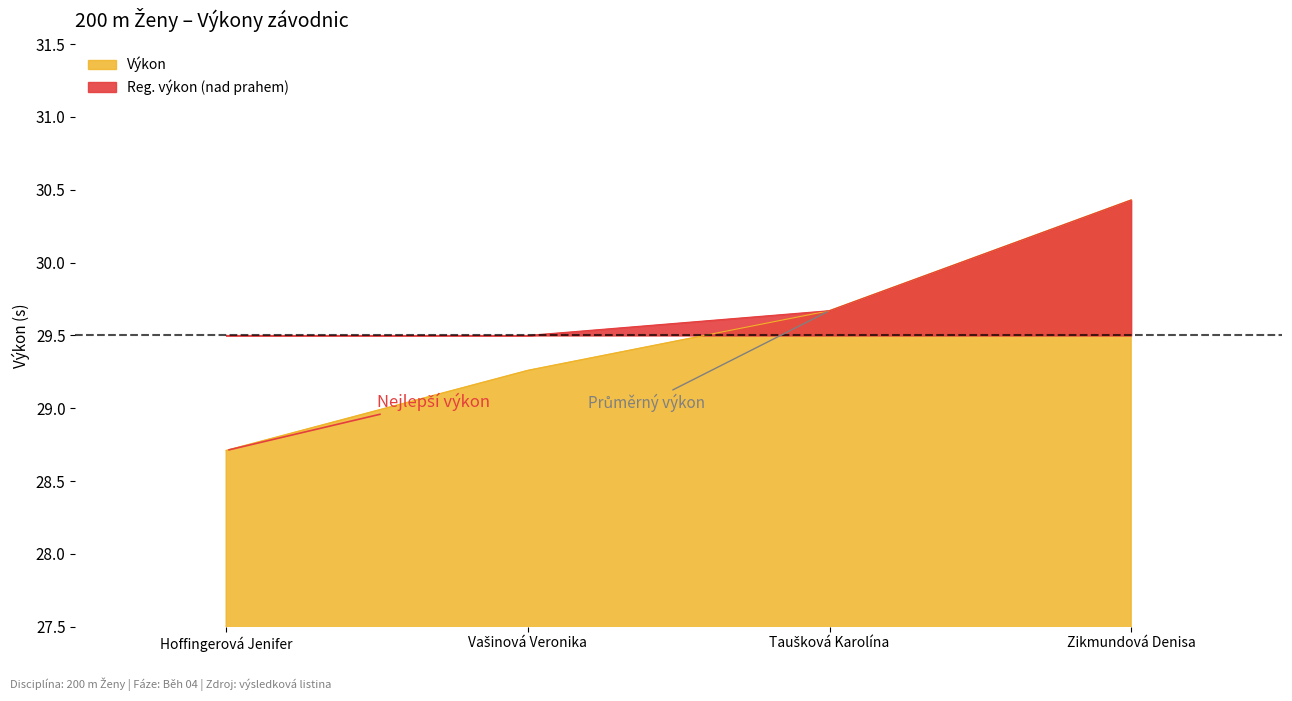

What value does the data have at Zikmundová Denisa?

30.4